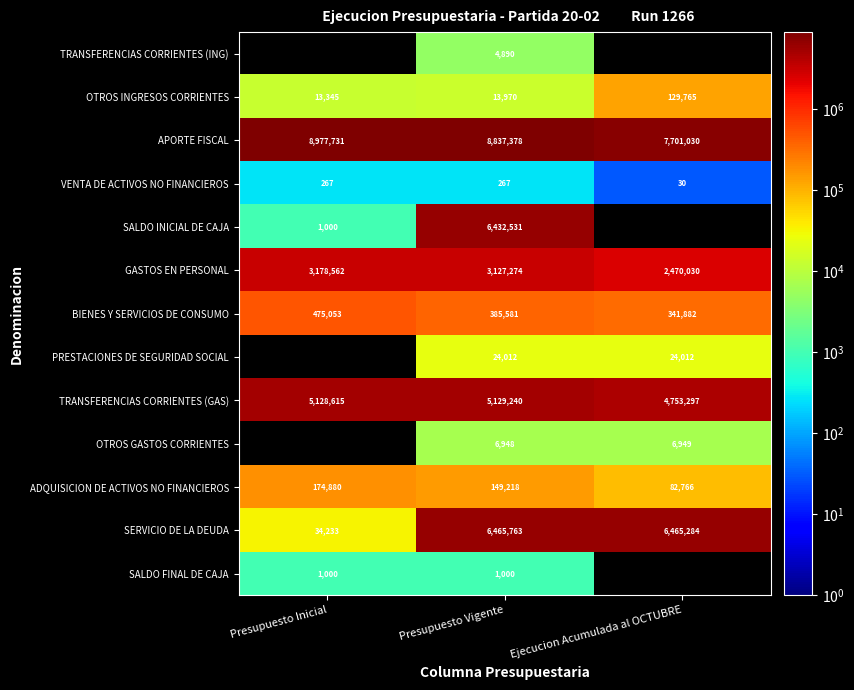

List the labels in order of BIENES Y SERVICIOS DE CONSUMO value, smallest first.

Ejecucion Acumulada al OCTUBRE, Presupuesto Vigente, Presupuesto Inicial